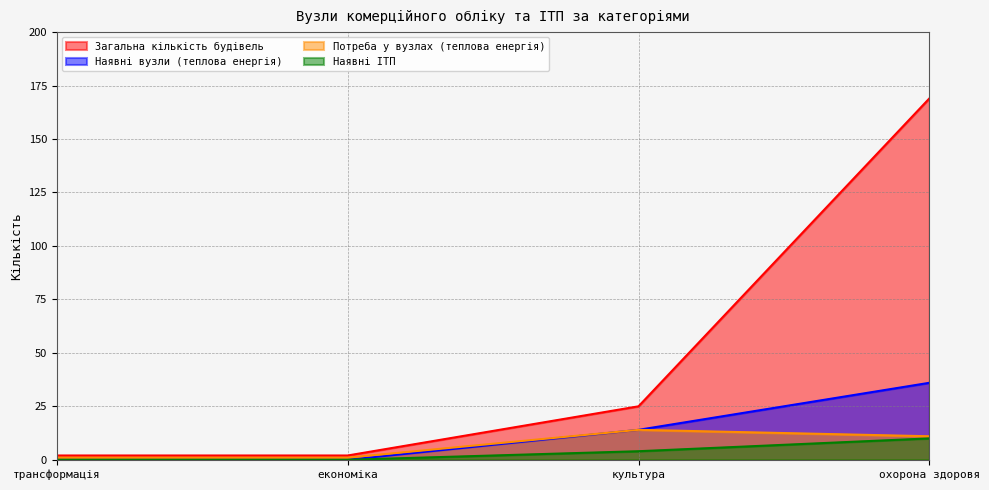

Count the Загальна кількість будівель values in the range 2 to 169.

4